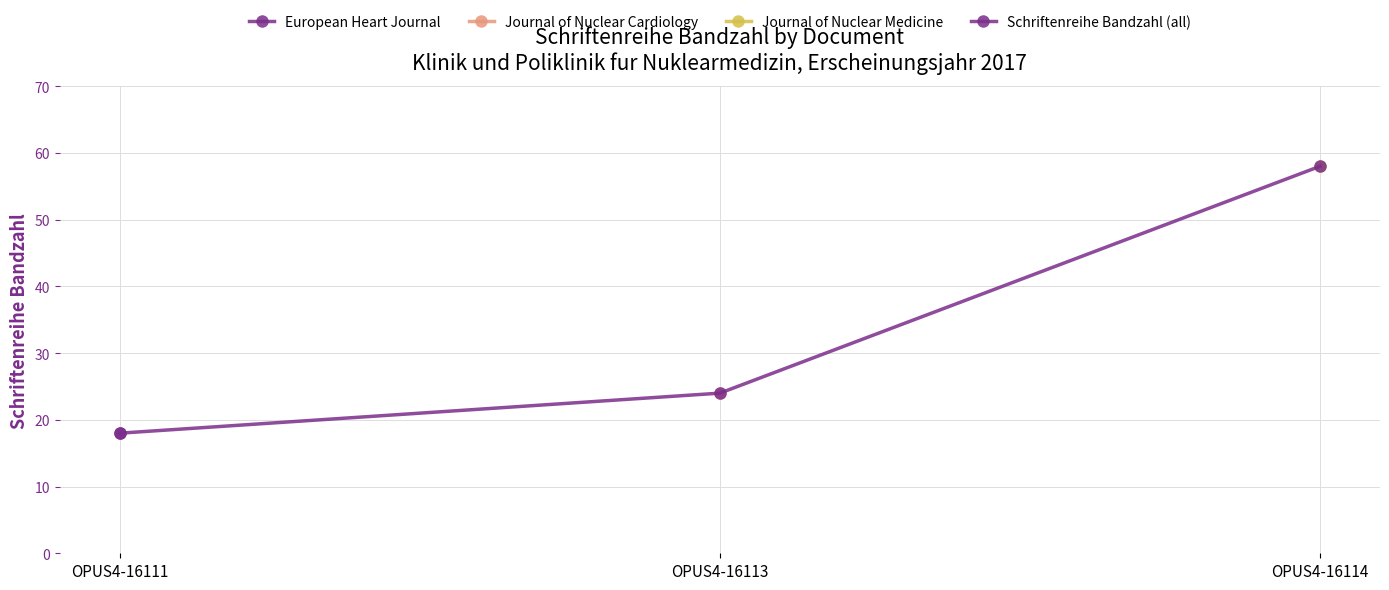

Between OPUS4-16114 and OPUS4-16111, which is larger?

OPUS4-16114